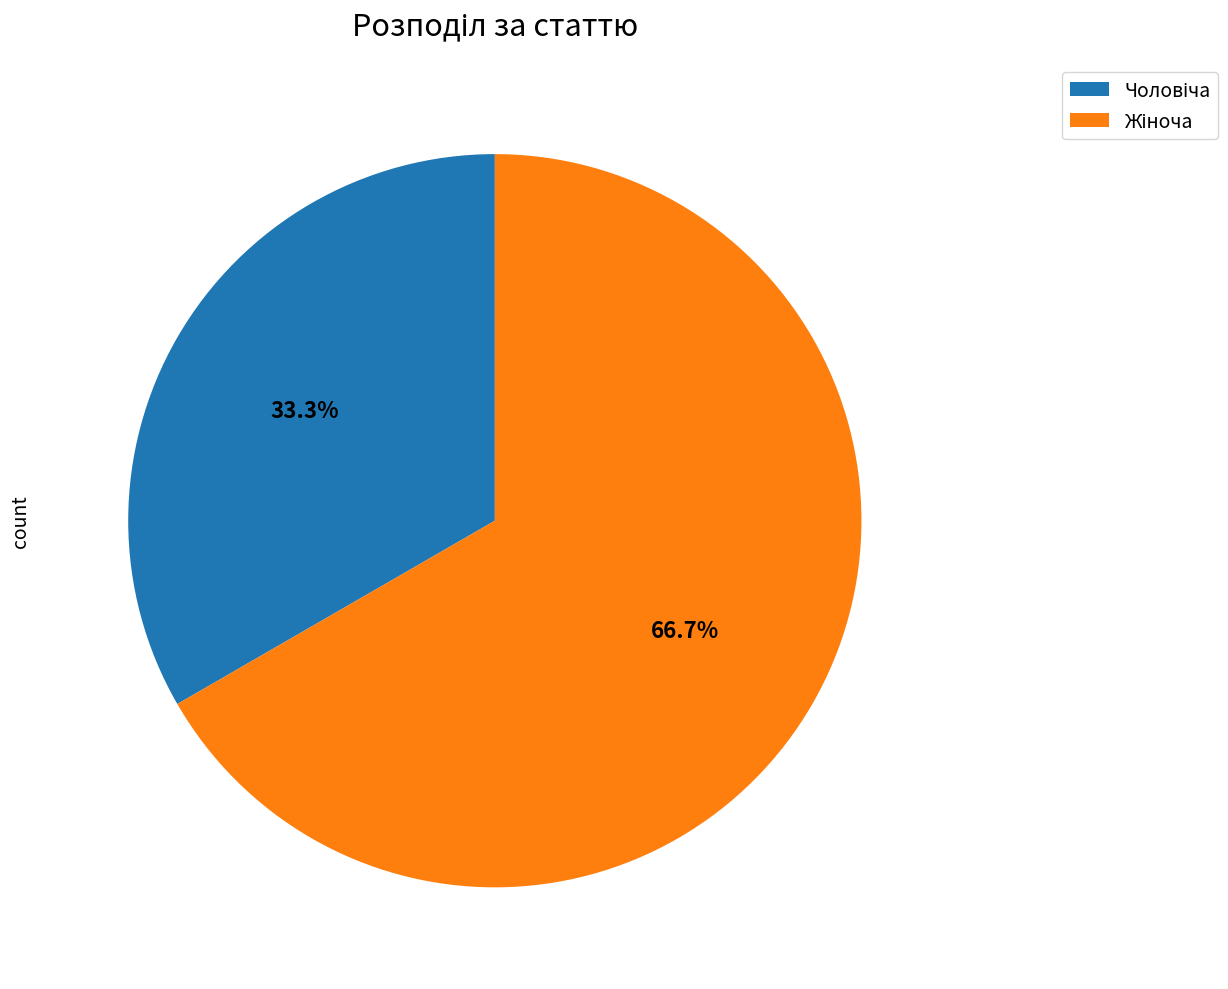

Does any single category account for the majority?

Yes